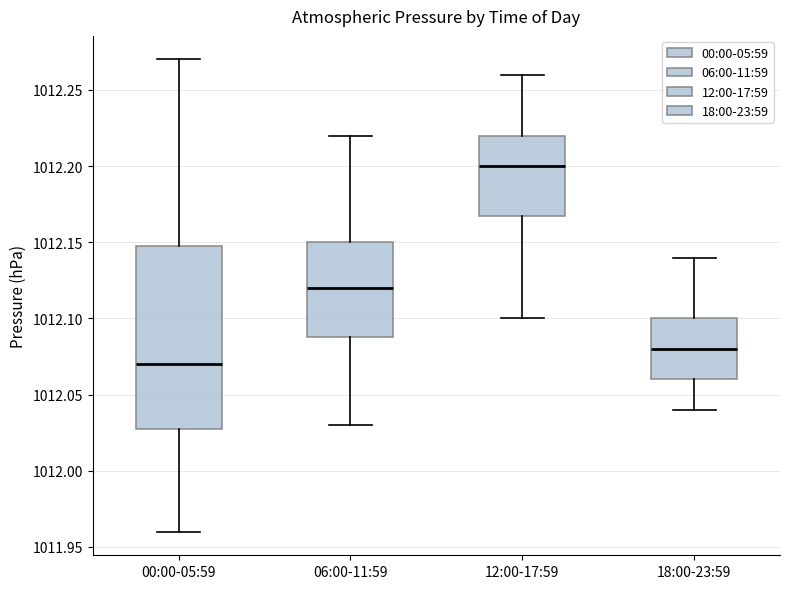

Which box has the lowest median line?

00:00-05:59